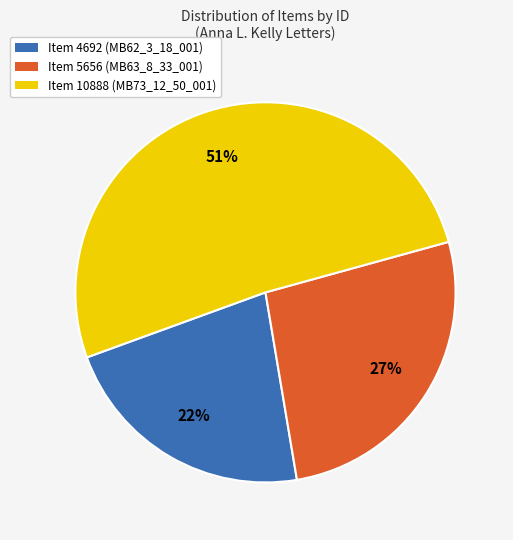

Combined, do Item 5656 (MB63_8_33_001) and Item 4692 (MB62_3_18_001) account for over 50%?

No